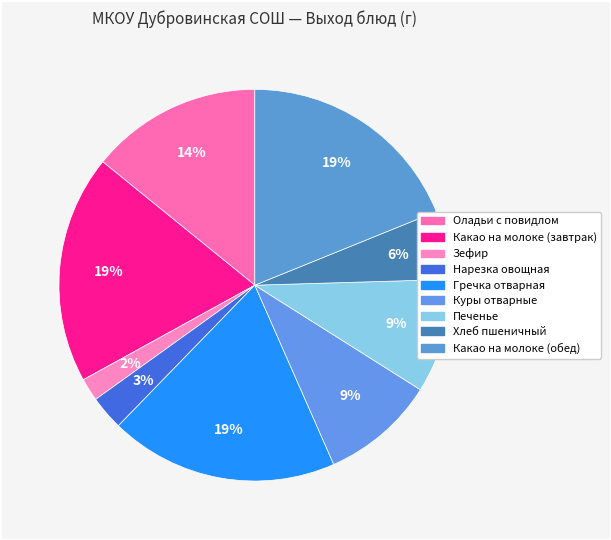

What is the change in value from Нарезка овощная to Гречка отварная?

+170